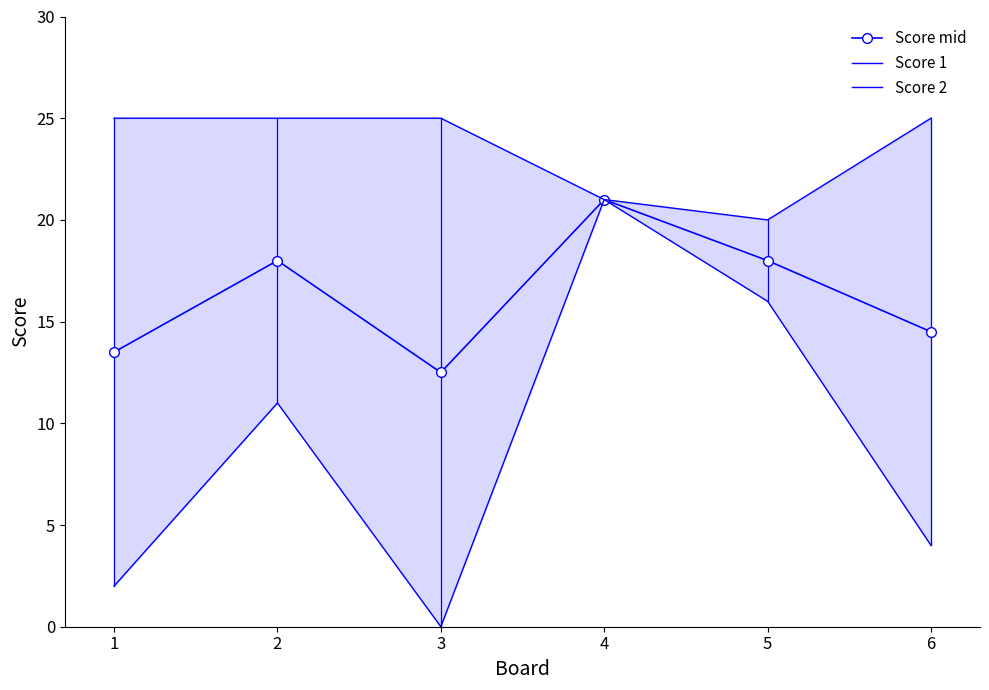

True or false: Score 1 and Score 2 cross at least once.

False